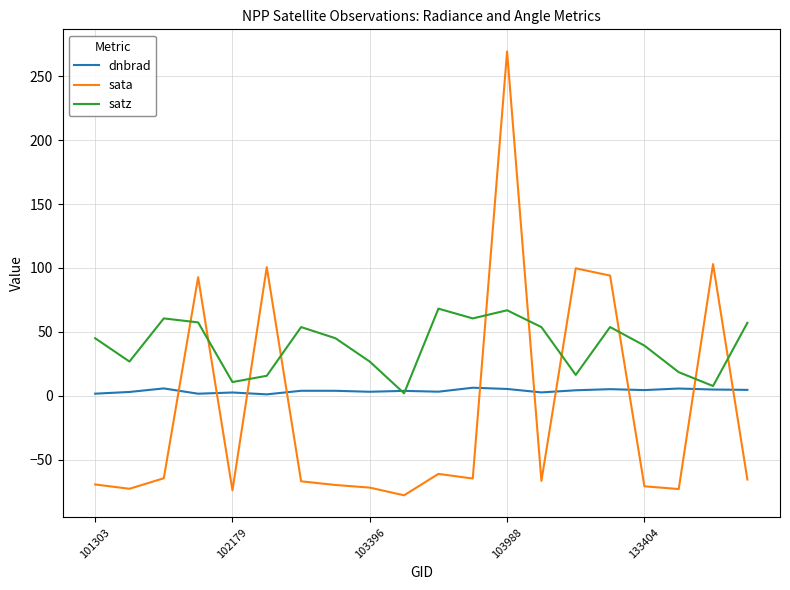

Which series has the largest total across all categories?

satz